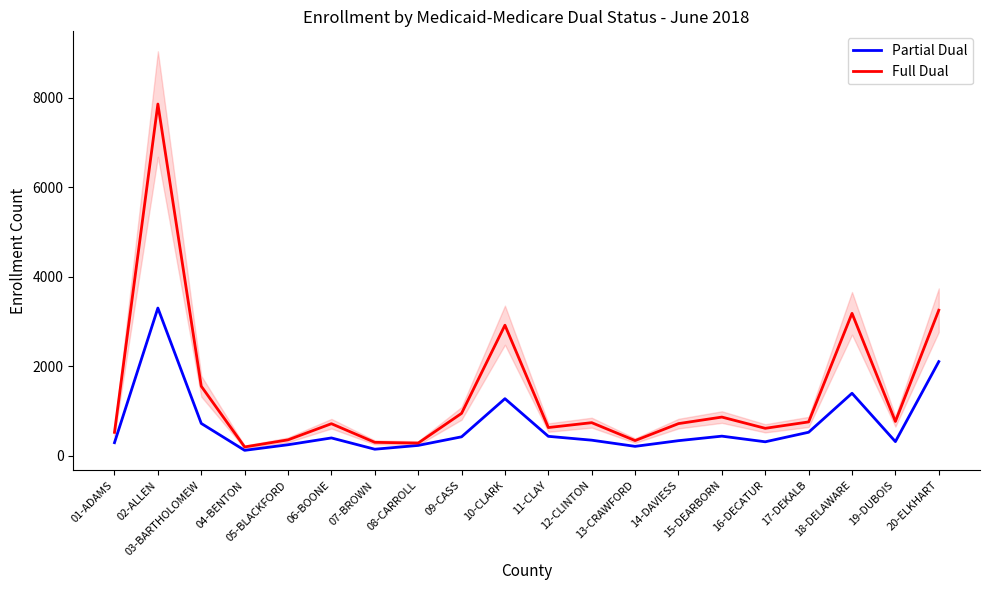

What is the value of the Full Dual point at the 1st from the left?

522